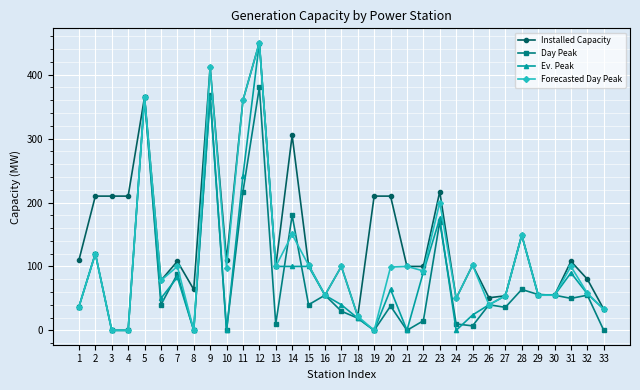

Count the number of categories in the chart.

33